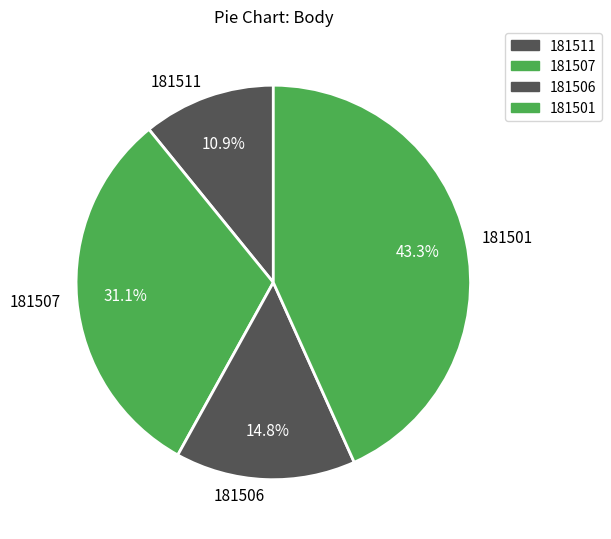

Which slice is the smallest?

181511